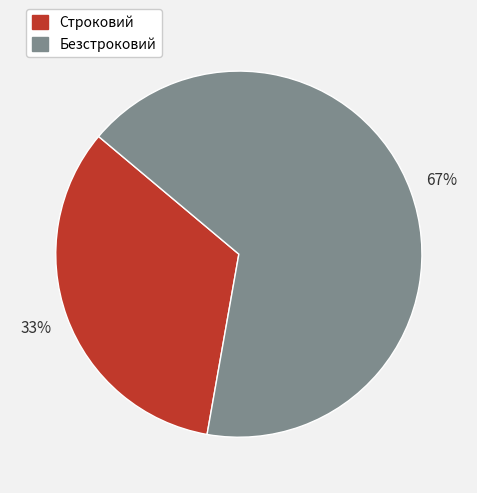

Which slice is the largest?

Безстроковий